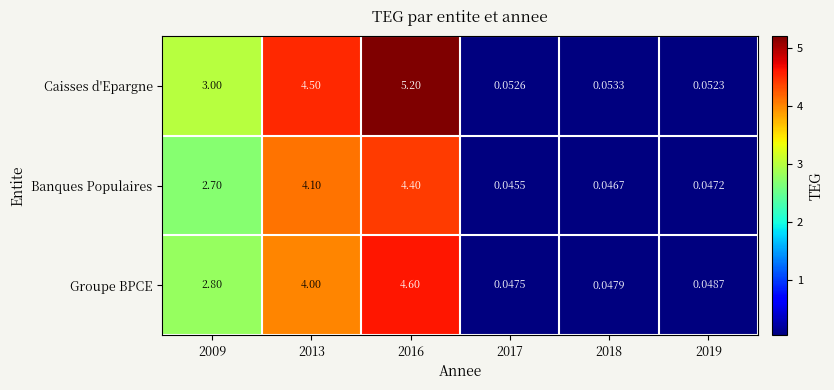

How many data points in Groupe BPCE are less than 2?

3